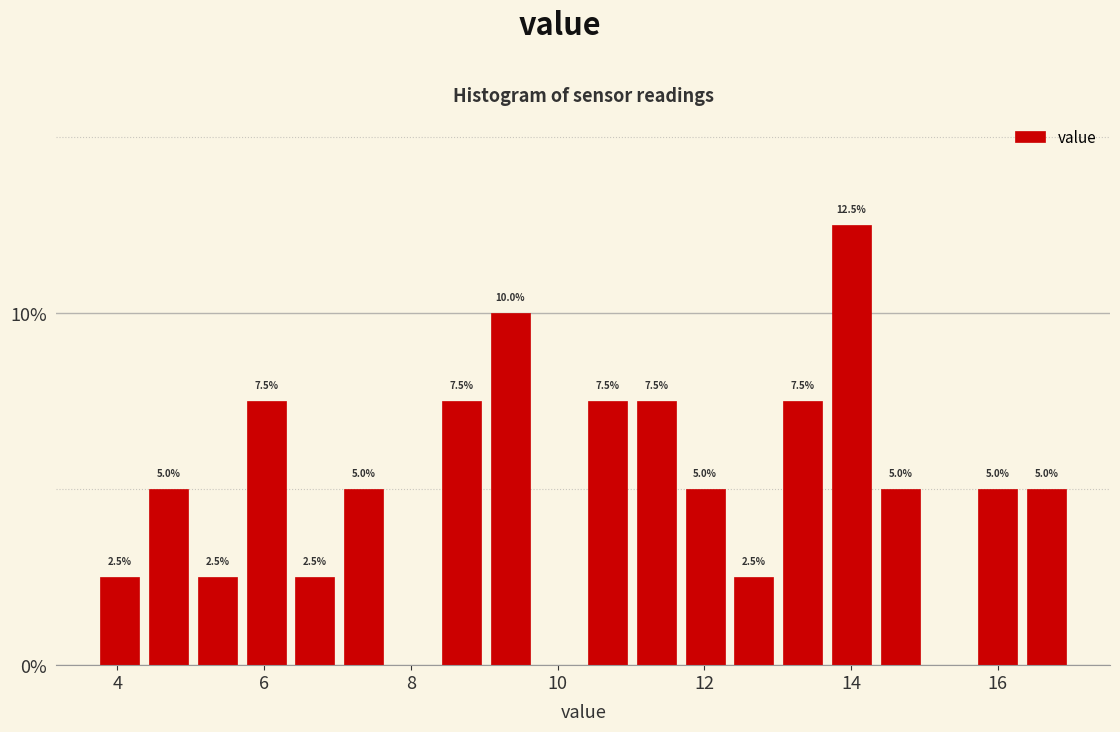

Read against the x-axis, roughly where is the centre of the tallest bar?

14.0